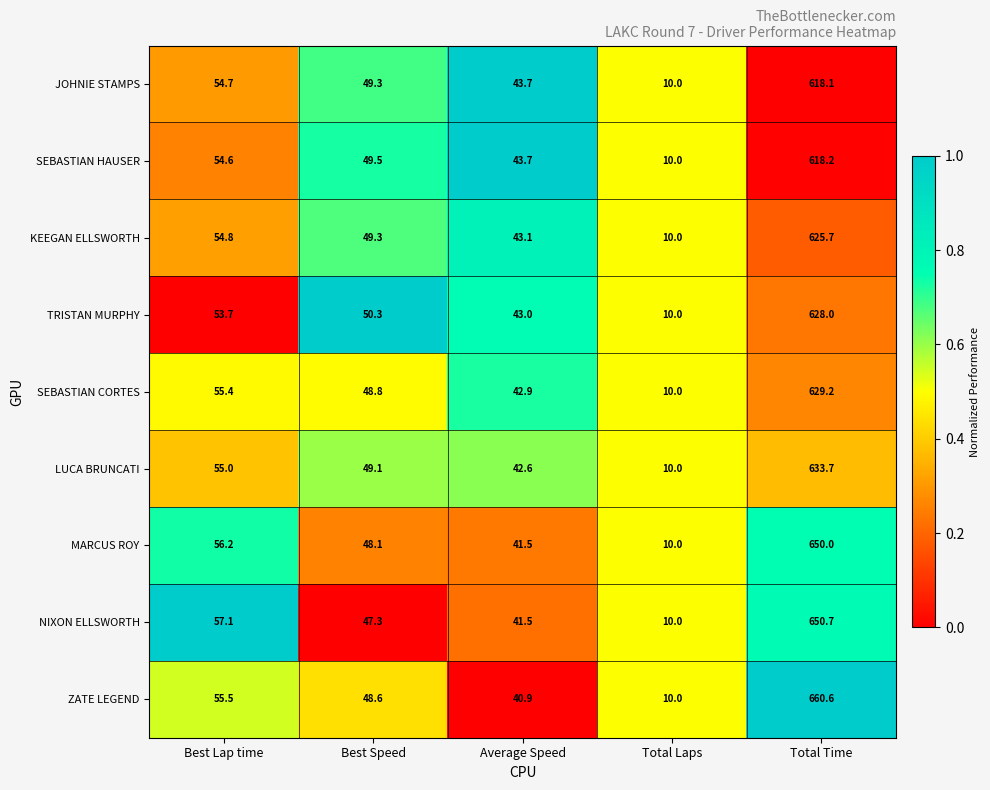

At which category is the sum across all series the highest?

Total Time